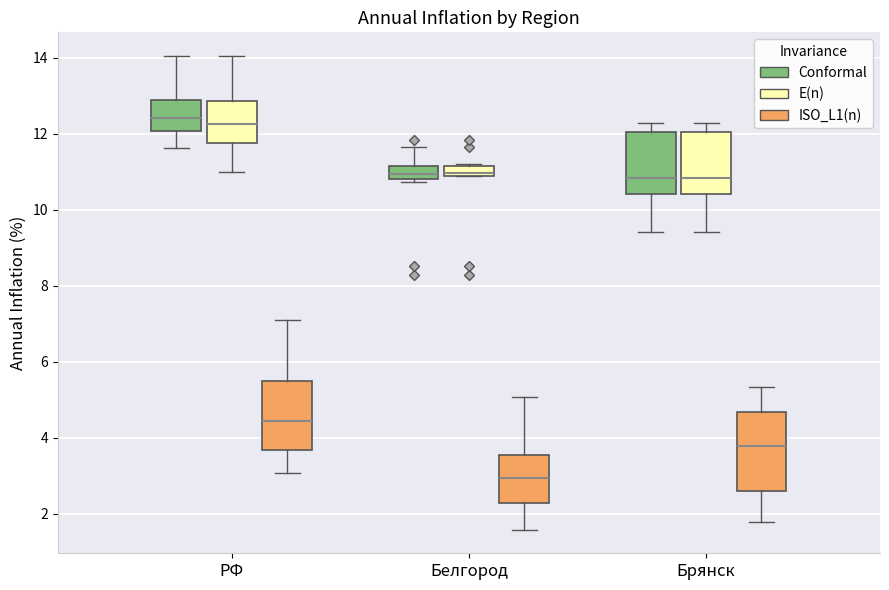

Comparing the boxes themselves (not the whiskers), which one is the tallest?

Брянск (ISO_L1(n))